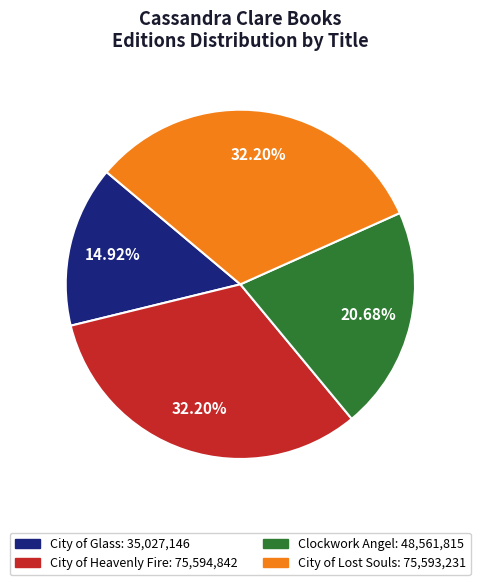

Which has a higher value, City of Glass or City of Heavenly Fire?

City of Heavenly Fire